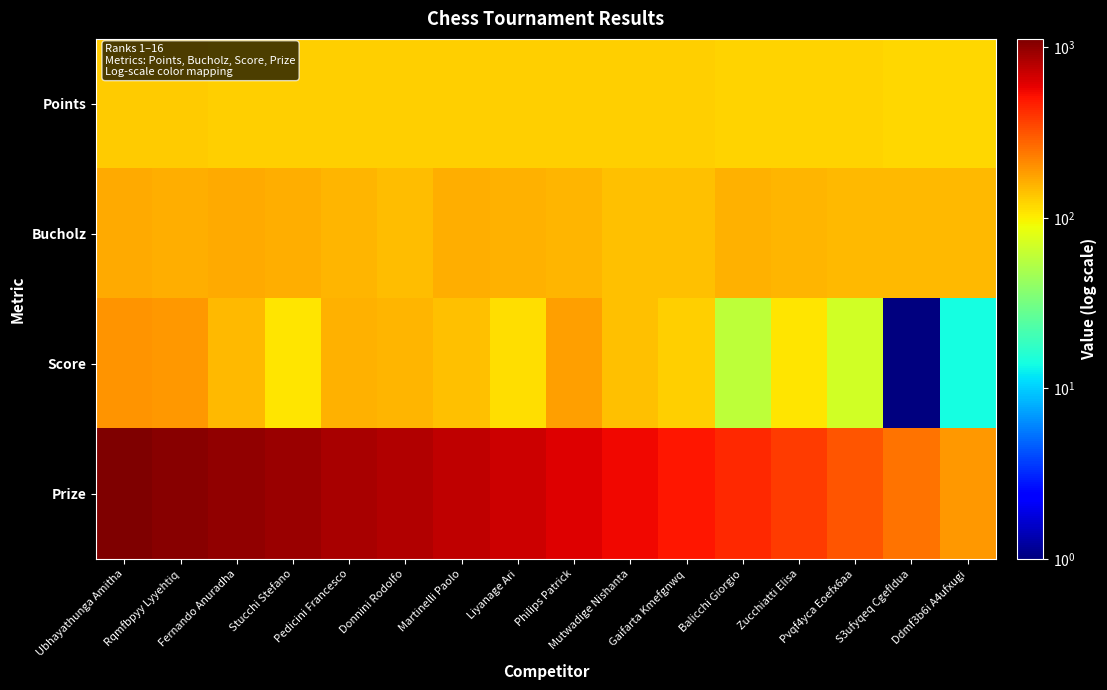

Reading right to left, list all the values displayed in this chart.

Points: Ddmf3b6i A4ufxugi=119	S3ufyqeq Cgefldua=121	Pvqf4yca Eoefx6aa=123	Zucchiatti Elisa=123	Balicchi Giorgio=123	Gaifarta Kmefgnwq=125	Mutwadige Nishanta=125	Philips Patrick=125	Liyanage Ari=125	Martinelli Paolo=125	Donnini Rodolfo=127	Pedicini Francesco=127	Stucchi Stefano=127	Fernando Anuradha=127	Rqmfbpyy Lyyehtiq=129	Ubhayathunga Amitha=129
Bucholz: Ddmf3b6i A4ufxugi=149	S3ufyqeq Cgefldua=151	Pvqf4yca Eoefx6aa=149	Zucchiatti Elisa=155	Balicchi Giorgio=159	Gaifarta Kmefgnwq=141	Mutwadige Nishanta=143	Philips Patrick=153	Liyanage Ari=159	Martinelli Paolo=163	Donnini Rodolfo=147	Pedicini Francesco=155	Stucchi Stefano=163	Fernando Anuradha=167	Rqmfbpyy Lyyehtiq=161	Ubhayathunga Amitha=165
Score: Ddmf3b6i A4ufxugi=14	S3ufyqeq Cgefldua=1	Pvqf4yca Eoefx6aa=70	Zucchiatti Elisa=107	Balicchi Giorgio=58	Gaifarta Kmefgnwq=126	Mutwadige Nishanta=140	Philips Patrick=179	Liyanage Ari=113	Martinelli Paolo=143	Donnini Rodolfo=152	Pedicini Francesco=158	Stucchi Stefano=106	Fernando Anuradha=150	Rqmfbpyy Lyyehtiq=189	Ubhayathunga Amitha=198
Prize: Ddmf3b6i A4ufxugi=189	S3ufyqeq Cgefldua=251	Pvqf4yca Eoefx6aa=313	Zucchiatti Elisa=375	Balicchi Giorgio=437	Gaifarta Kmefgnwq=499	Mutwadige Nishanta=561	Philips Patrick=623	Liyanage Ari=685	Martinelli Paolo=747	Donnini Rodolfo=809	Pedicini Francesco=871	Stucchi Stefano=933	Fernando Anuradha=995	Rqmfbpyy Lyyehtiq=1057	Ubhayathunga Amitha=1119